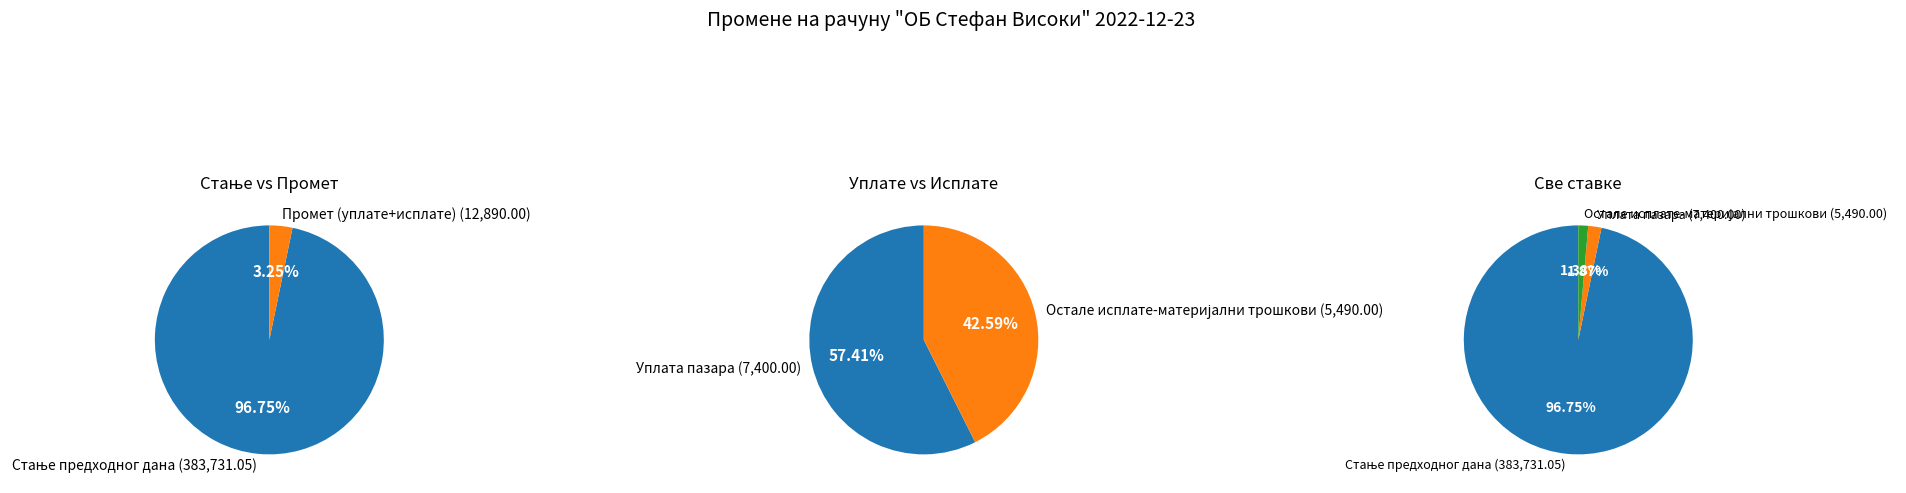

To the nearest percent, what is the difference between the largest and smallest slice percentages?

95%